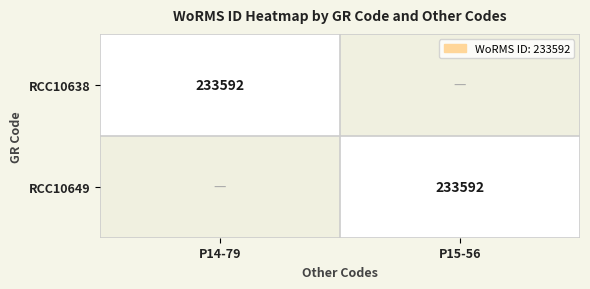

The RCC10638 series shows 233592 at P14-79. True or false?

True